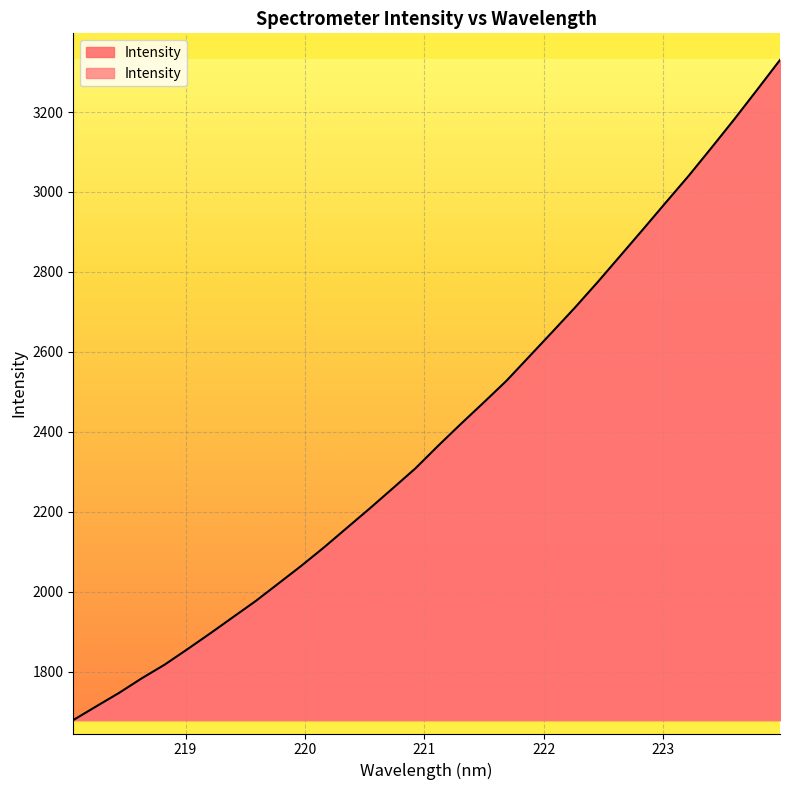

What is the smallest value displayed?

1678.9